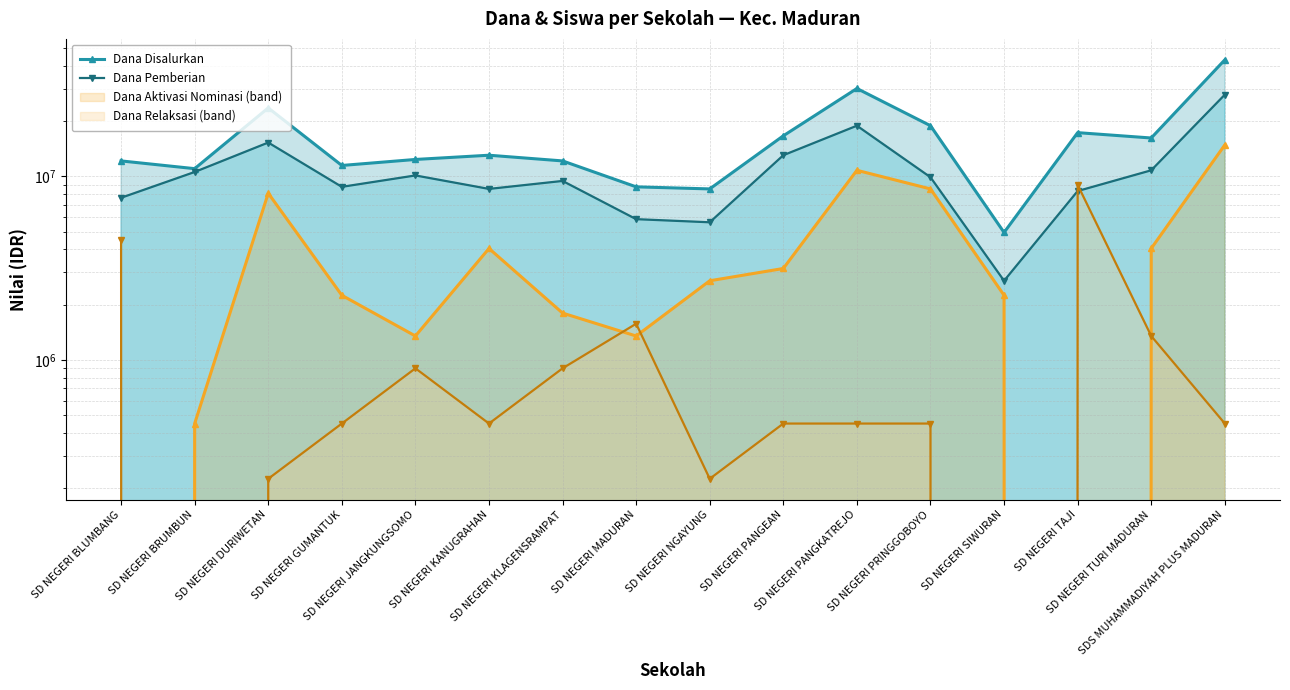

Which has a higher value, SD NEGERI BLUMBANG or SDS MUHAMMADIYAH PLUS MADURAN?

SDS MUHAMMADIYAH PLUS MADURAN